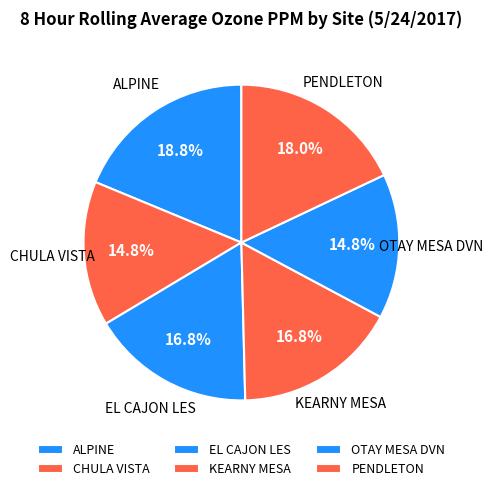

Which slice is the largest?

ALPINE